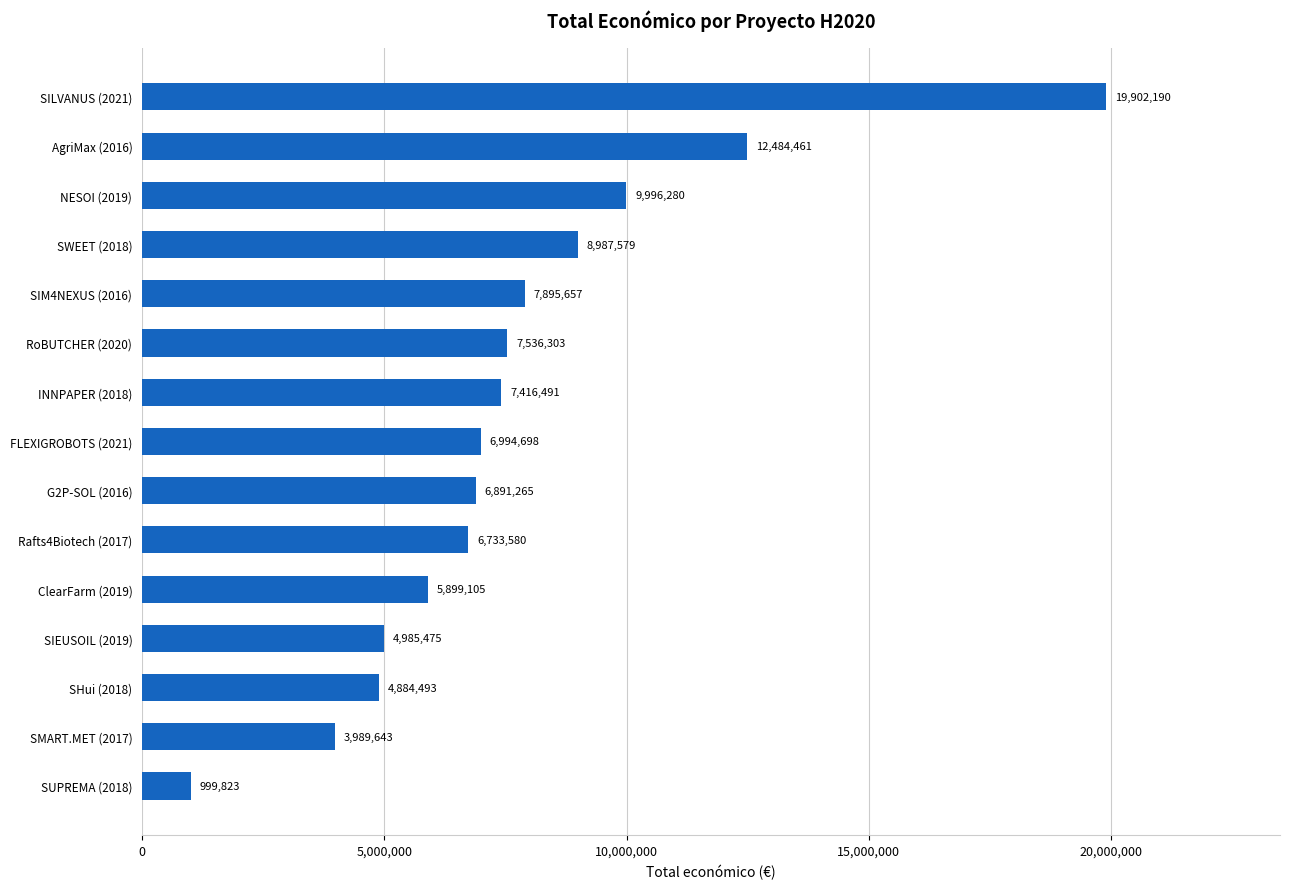

What is the change in value from Rafts4Biotech (2017) to SWEET (2018)?

+2253999